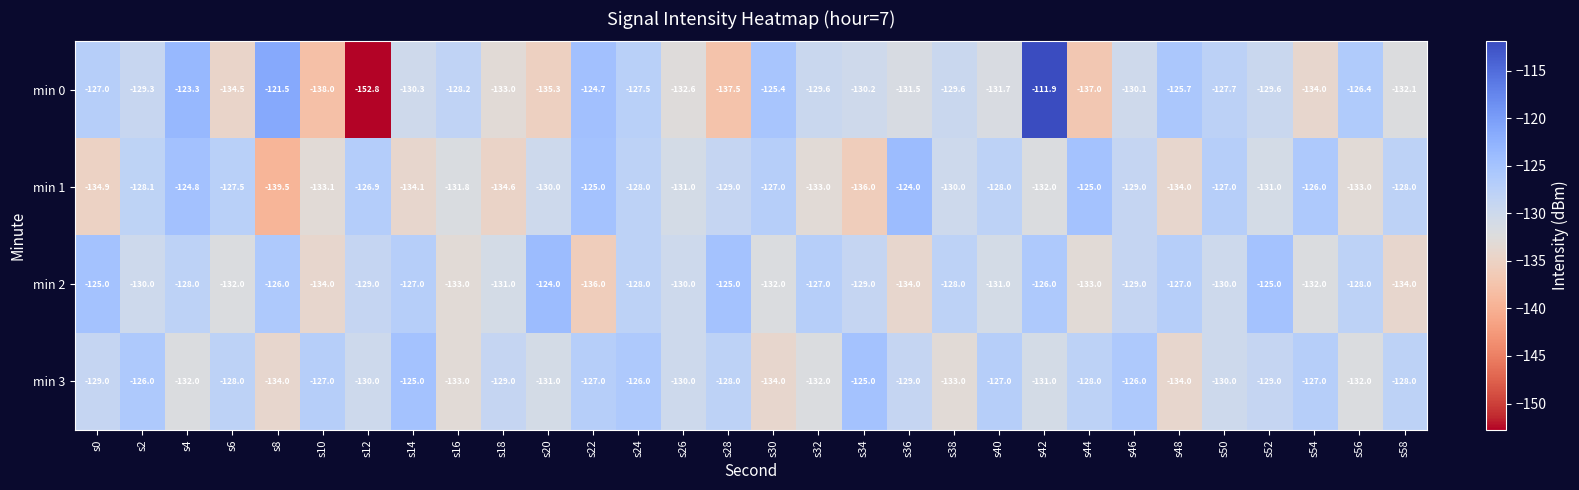

What is the spread (max minus min) of values at s20?

11.3